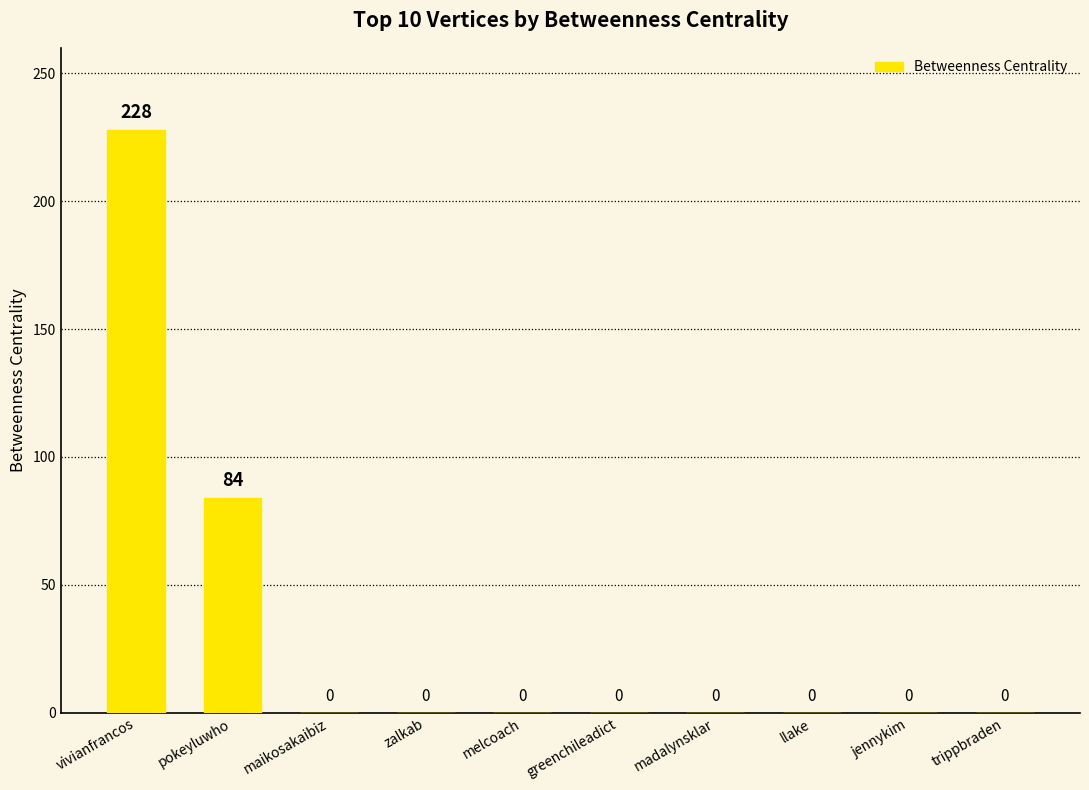

What is the maximum value shown in the chart?

228